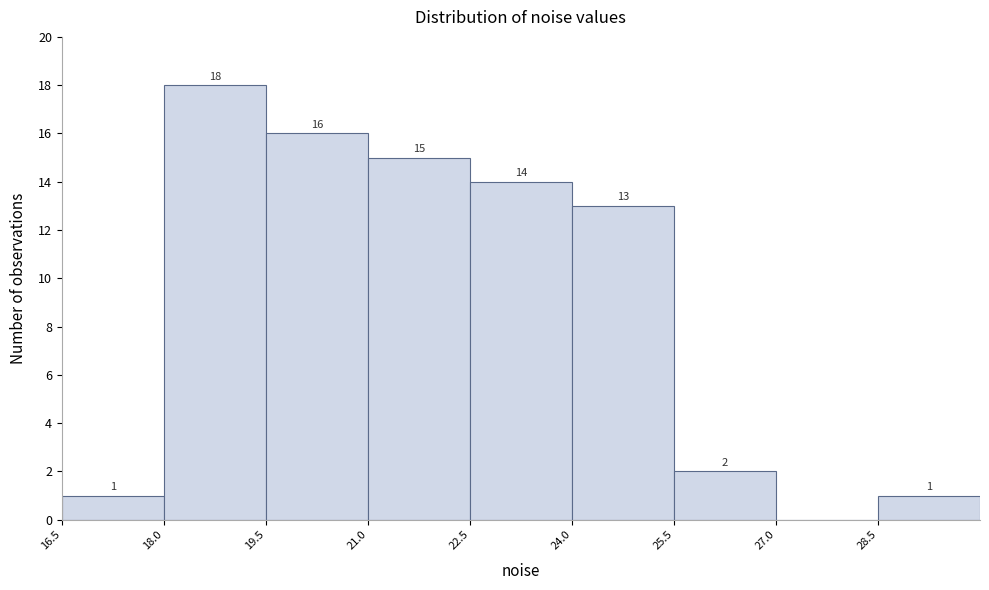

Over which range of the x-axis is the bar tallest?

18.0 to 19.5